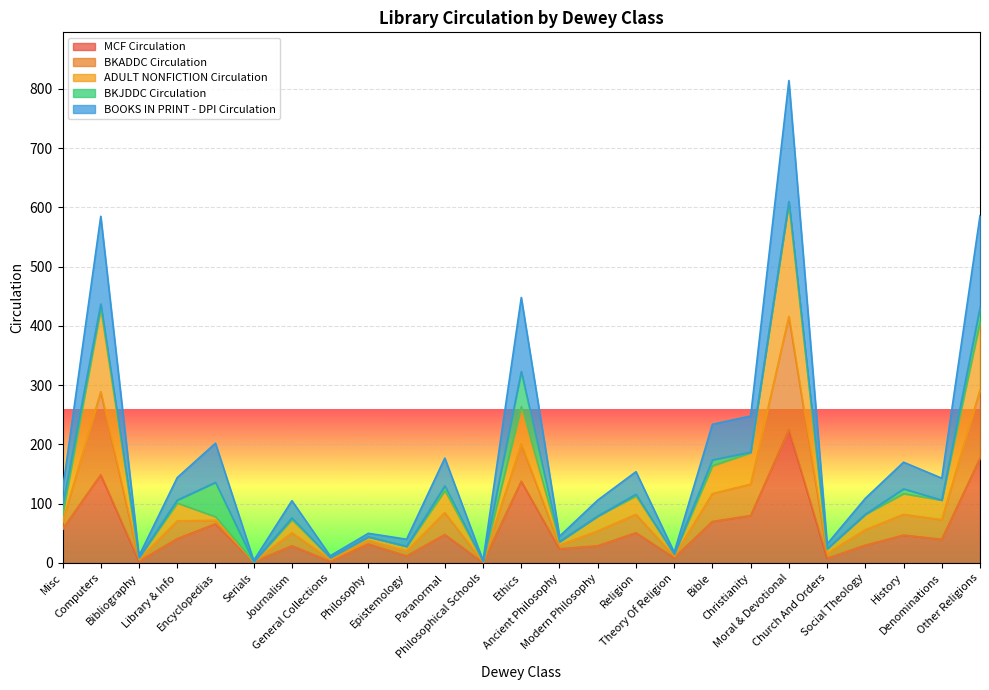

Which label corresponds to the largest value in the chart?

Moral & Devotional